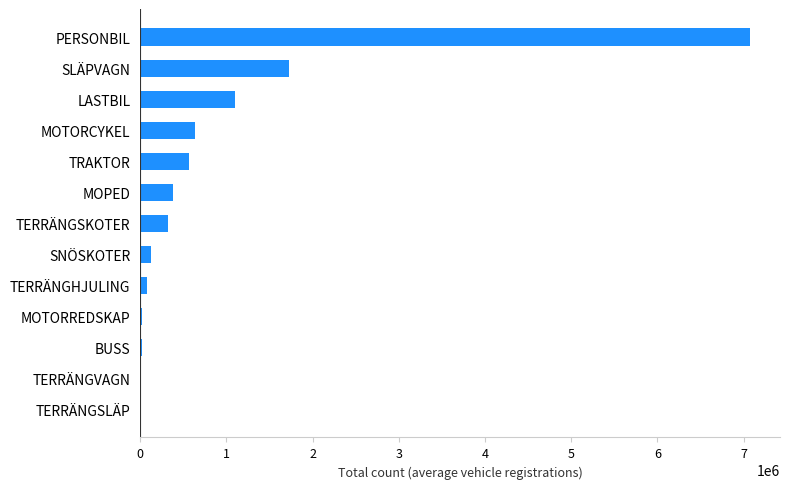

Which category has the highest value across all series?

PERSONBIL